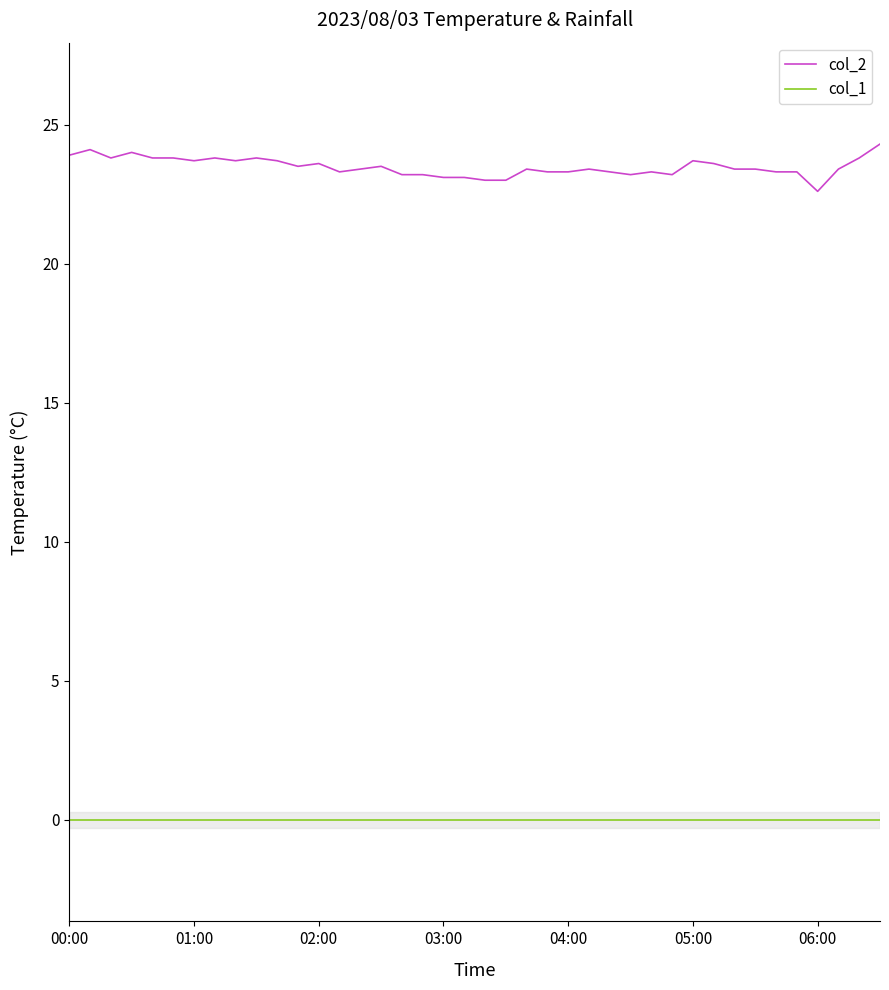

List the series in order of their overall mean, highest first.

col_2, col_1